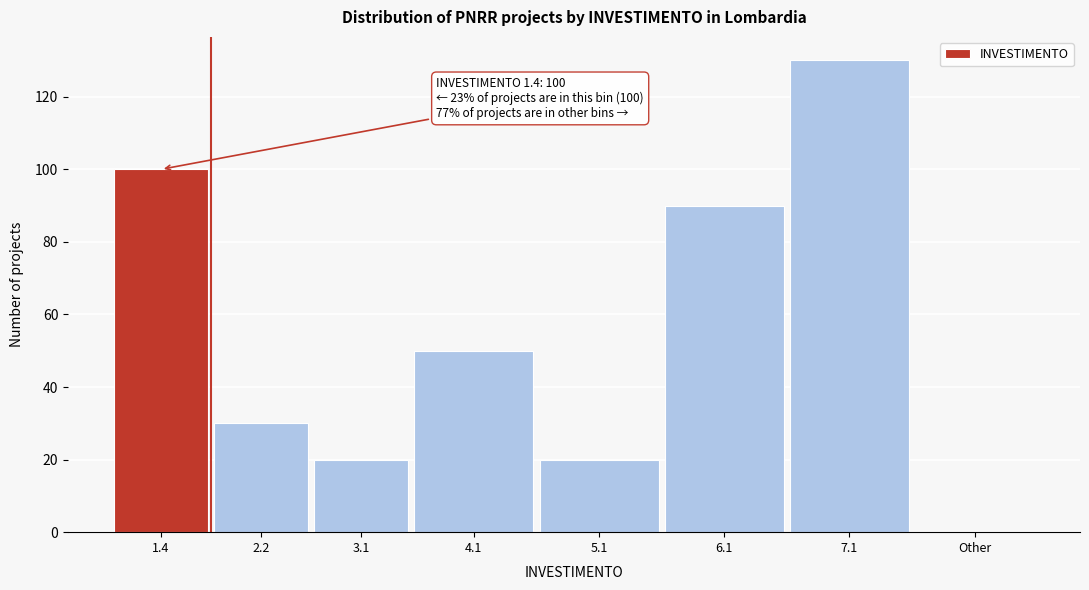

Reading left to right, list all the values displayed in this chart.

1.4=100	2.2=30	3.1=20	4.1=50	5.1=20	6.1=90	7.1=130	Other=0